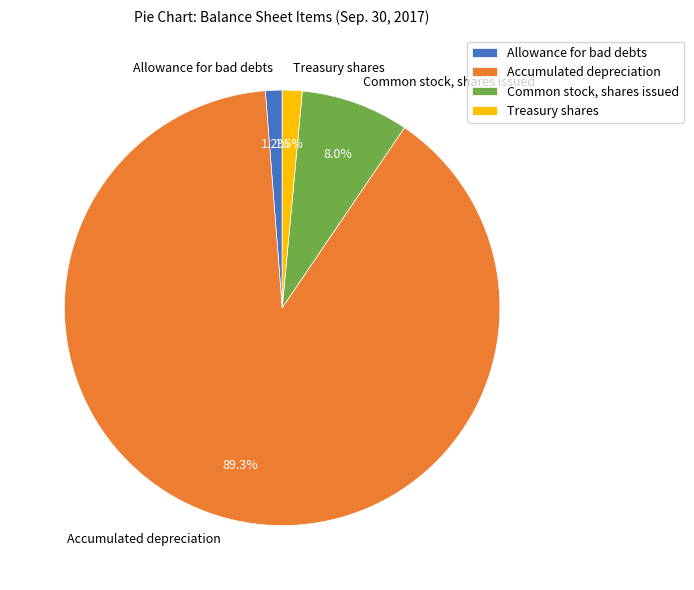

What is the total percentage of Allowance for bad debts and Treasury shares?

2.7%